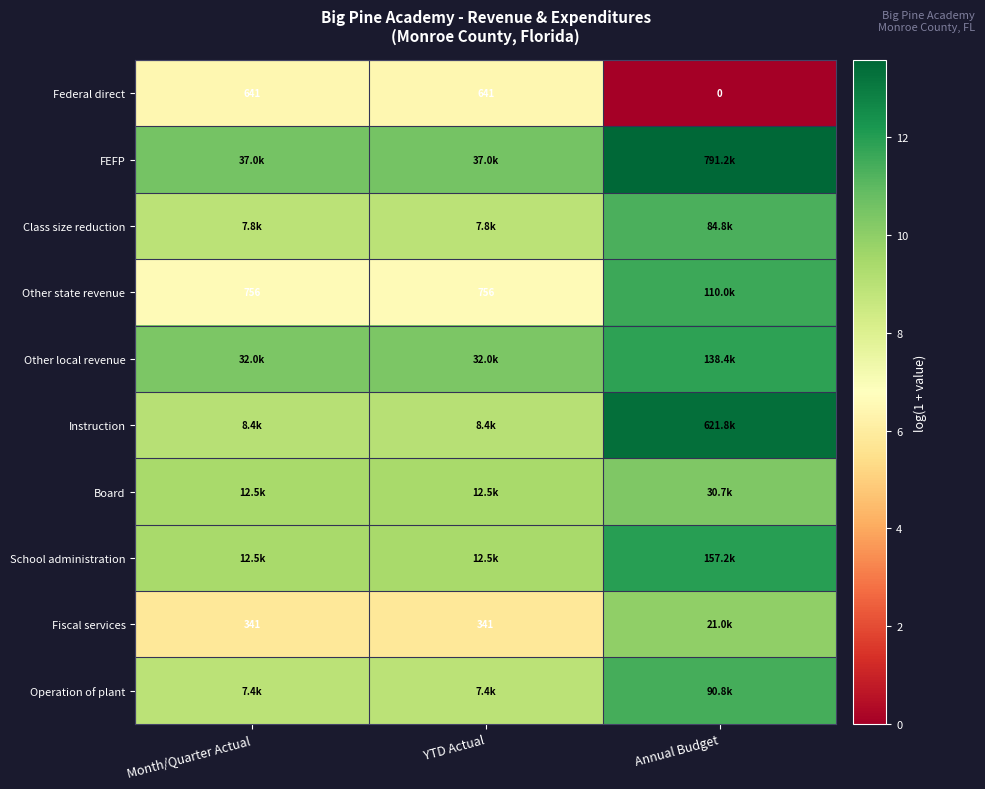

What is the difference between the maximum and second lowest values in the Other local revenue series?

1.5